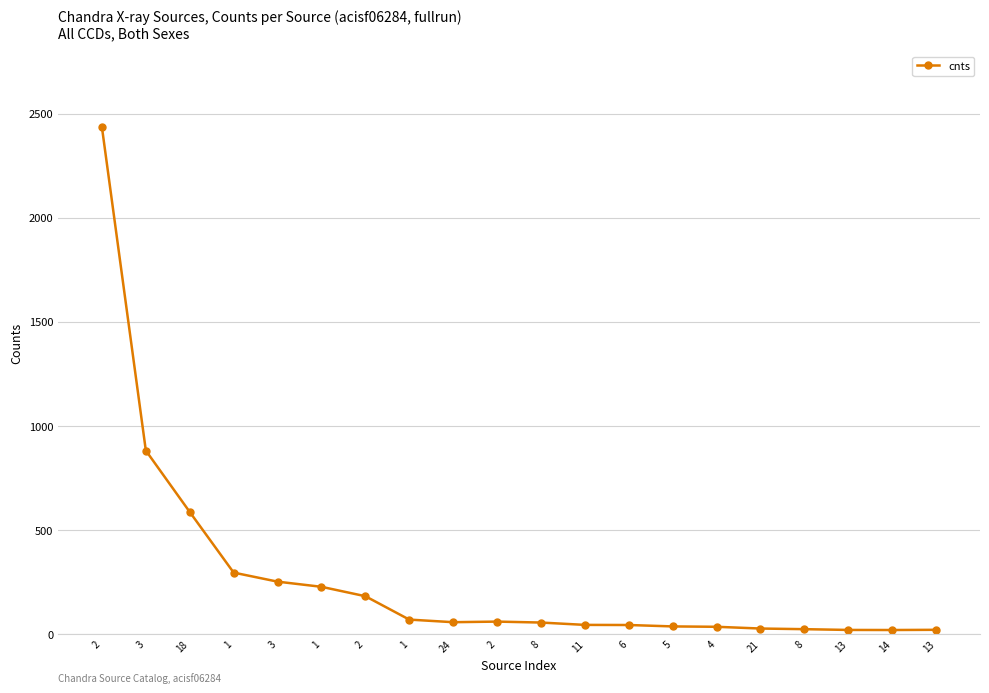

What is the ratio of the value at 13 to the value at 8?

0.9